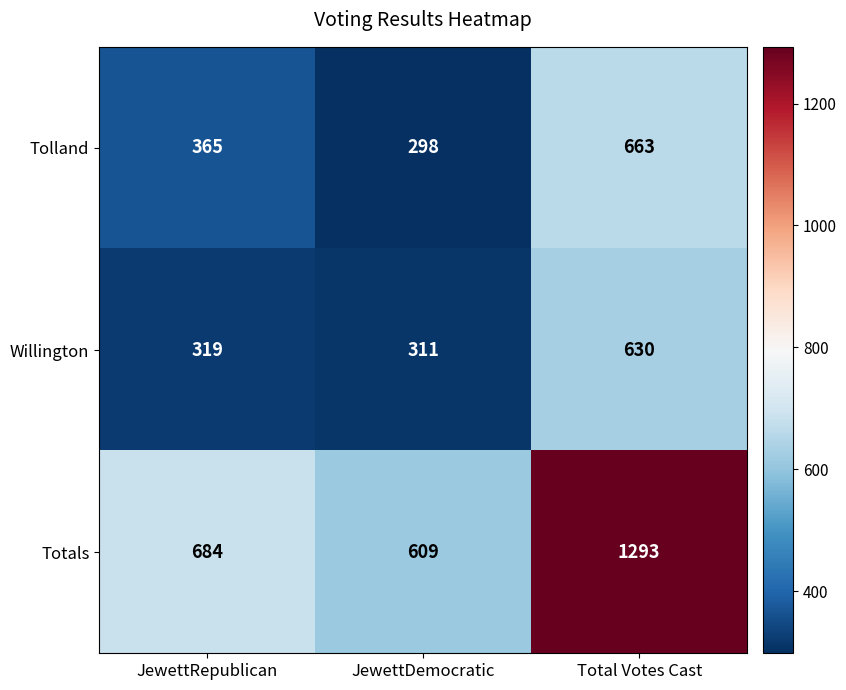

Reading left to right, what are all the values shown in this chart?

Tolland: 365	298	663
Willington: 319	311	630
Totals: 684	609	1293